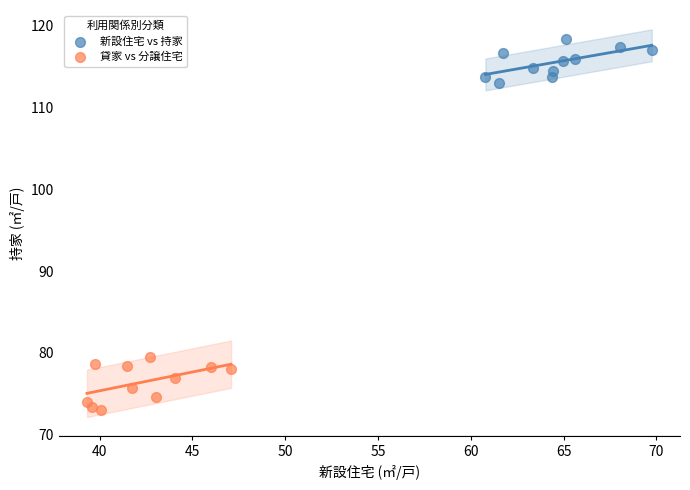

Which series reaches the minimum Y coordinate?

貸家 vs 分譲住宅